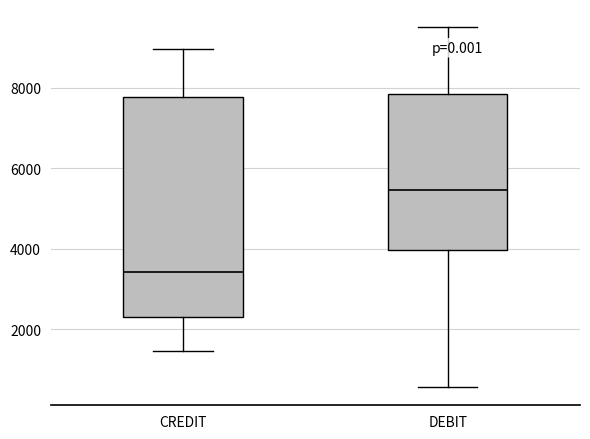

Which box's median line is the highest?

DEBIT